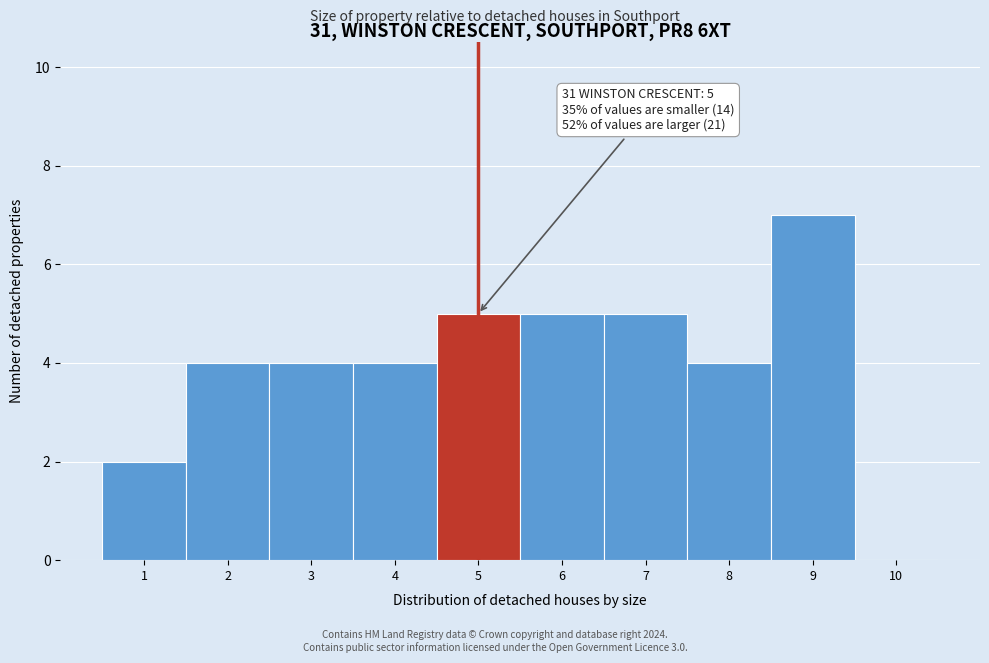

Reading right to left, list all the values displayed in this chart.

10=0	9=7	8=4	7=5	6=5	5=5	4=4	3=4	2=4	1=2